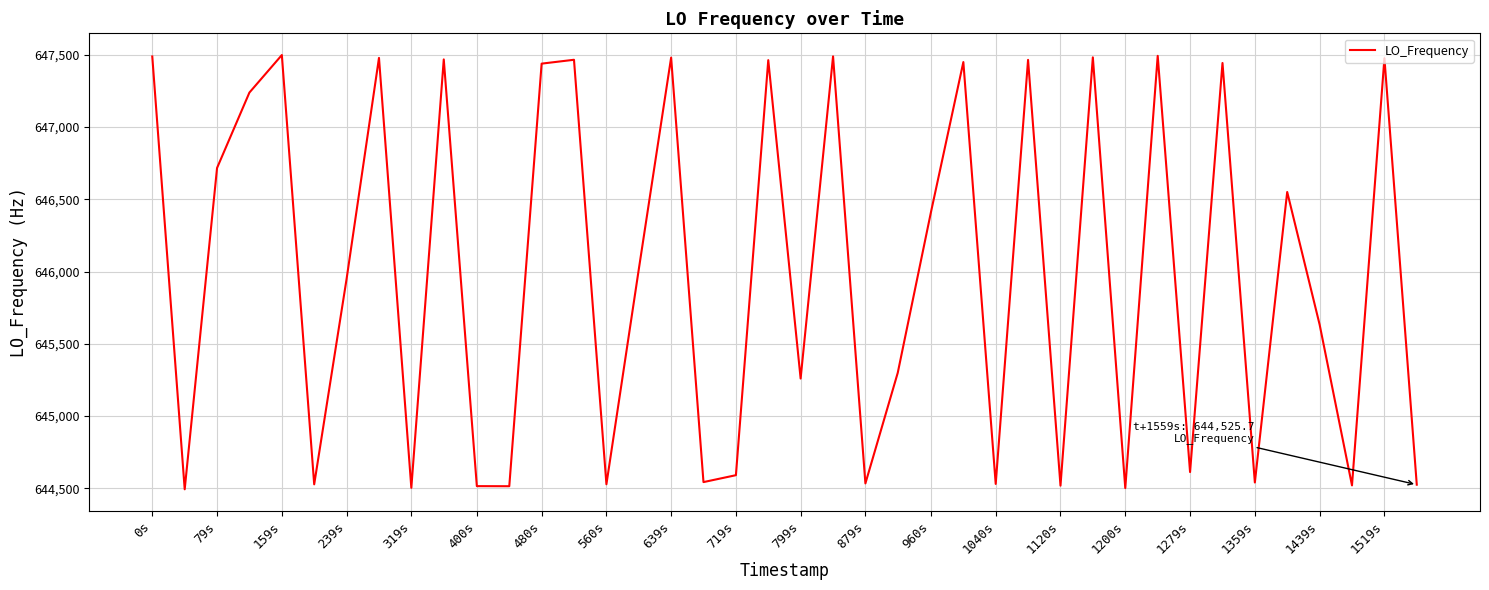

What is the difference between the maximum and minimum values?

3003.8